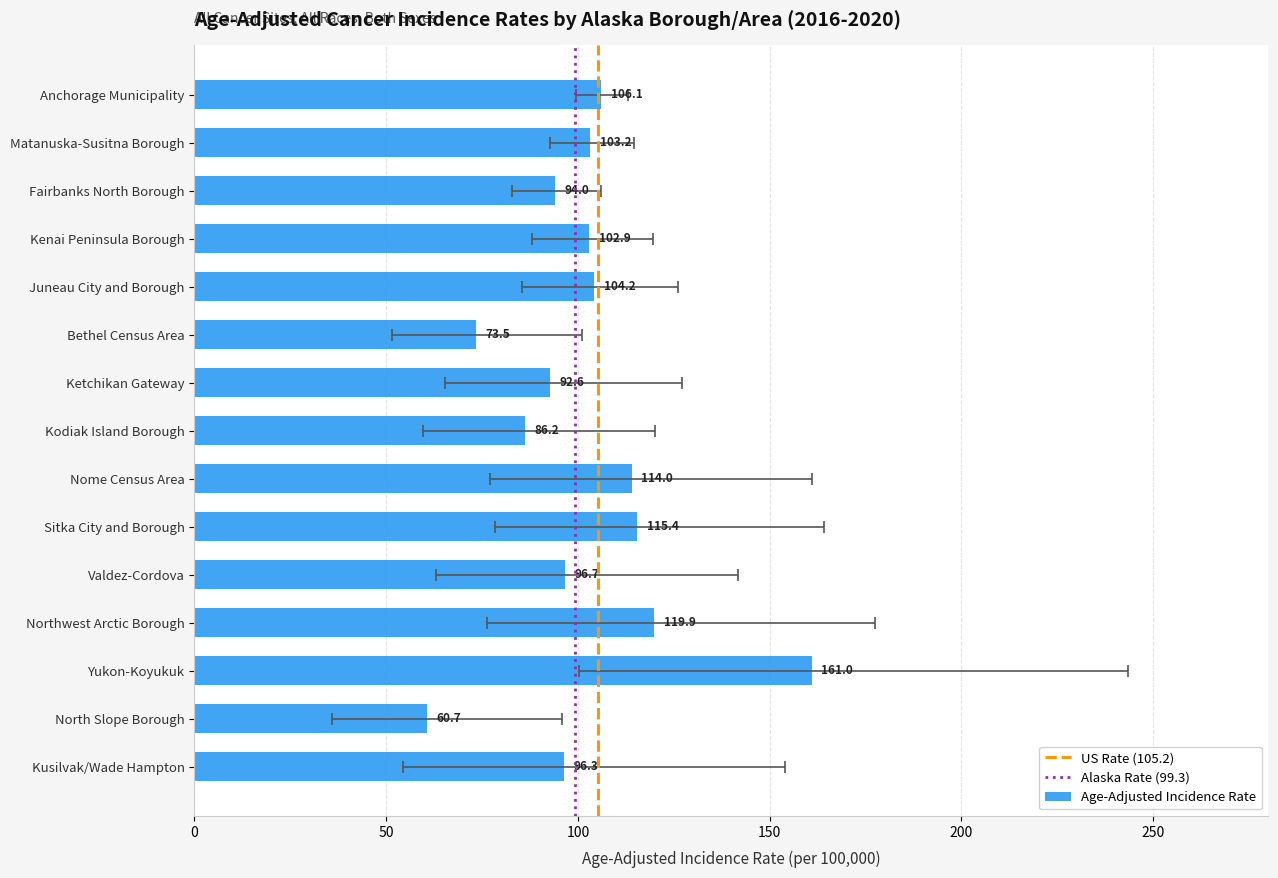

Reading right to left, what are all the values shown in this chart?

Age-Adjusted Incidence Rate: Anchorage Municipality=106.1	Matanuska-Susitna Borough=103.2	Fairbanks North Borough=94.0	Kenai Peninsula Borough=102.9	Juneau City and Borough=104.2	Bethel Census Area=73.5	Ketchikan Gateway=92.6	Kodiak Island Borough=86.2	Nome Census Area=114.0	Sitka City and Borough=115.4	Valdez-Cordova=96.7	Northwest Arctic Borough=119.9	Yukon-Koyukuk=161.0	North Slope Borough=60.7	Kusilvak/Wade Hampton=96.3
Lower 95% CI: Anchorage Municipality=99.5	Matanuska-Susitna Borough=92.6	Fairbanks North Borough=82.9	Kenai Peninsula Borough=88.0	Juneau City and Borough=85.3	Bethel Census Area=51.6	Ketchikan Gateway=65.3	Kodiak Island Borough=59.6	Nome Census Area=77.1	Sitka City and Borough=78.3	Valdez-Cordova=62.9	Northwest Arctic Borough=76.4	Yukon-Koyukuk=100.2	North Slope Borough=35.8	Kusilvak/Wade Hampton=54.5
Upper 95% CI: Anchorage Municipality=113.1	Matanuska-Susitna Borough=114.7	Fairbanks North Borough=106.1	Kenai Peninsula Borough=119.6	Juneau City and Borough=126.0	Bethel Census Area=101.0	Ketchikan Gateway=127.2	Kodiak Island Borough=120.2	Nome Census Area=161.1	Sitka City and Borough=164.1	Valdez-Cordova=141.8	Northwest Arctic Borough=177.5	Yukon-Koyukuk=243.3	North Slope Borough=95.8	Kusilvak/Wade Hampton=154.0